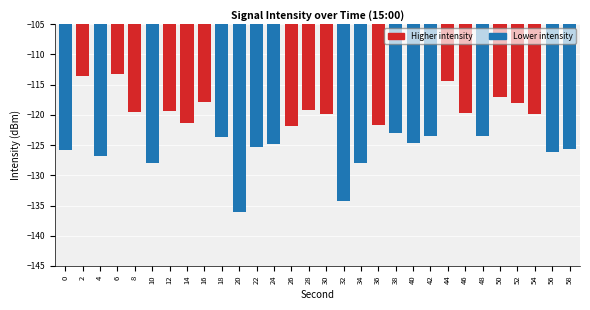

What is the sum of the values at 46 and 10?

-247.6